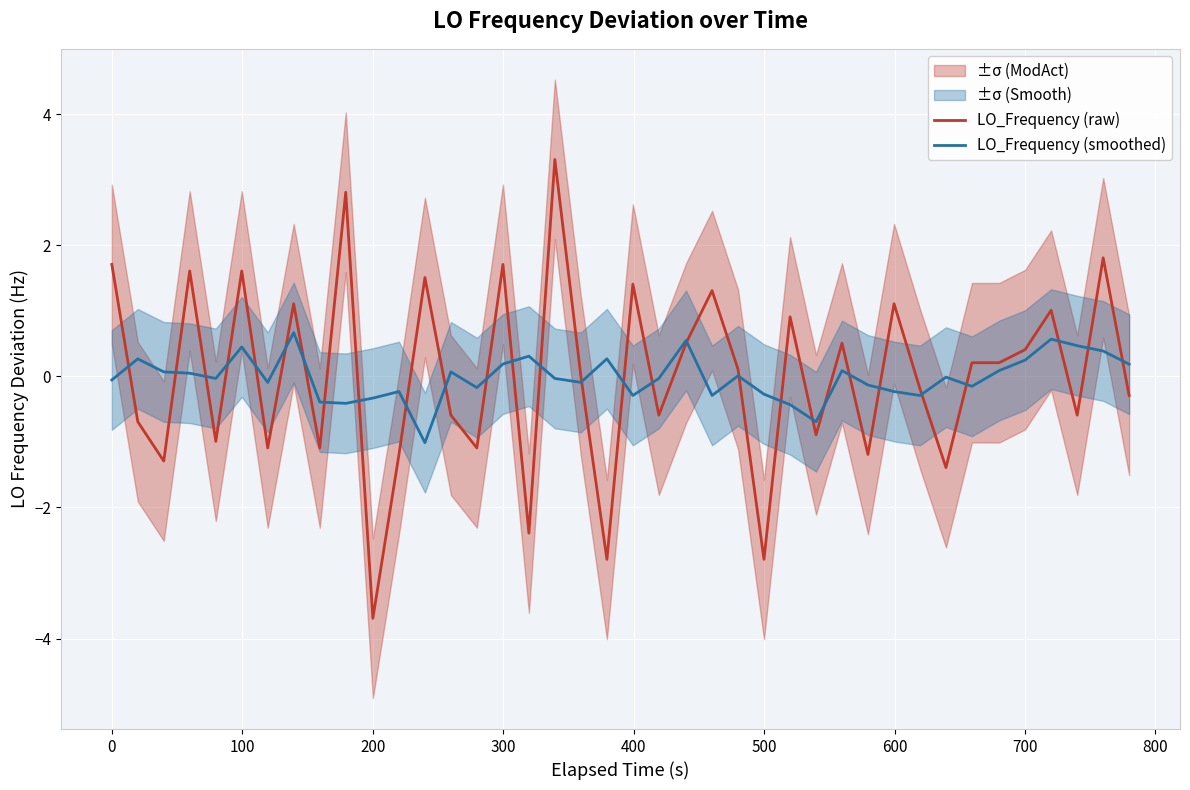

Reading right to left, what are all the values shown in this chart?

LO_Frequency (raw): -0.3	1.8	-0.6	1.0	0.4	0.2	0.2	-1.4	-0.2	1.1	-1.2	0.5	-0.9	0.9	-2.8	0.1	1.3	0.5	-0.6	1.4	-2.8	0.0	3.3	-2.4	1.7	-1.1	-0.6	1.5	-1.2	-3.7	2.8	-1.1	1.1	-1.1	1.6	-1.0	1.6	-1.3	-0.7	1.7
LO_Frequency (smoothed): 0.2	0.4	0.5	0.6	0.2	0.1	-0.2	-0.0	-0.3	-0.2	-0.1	0.1	-0.7	-0.4	-0.3	0.0	-0.3	0.5	-0.0	-0.3	0.3	-0.1	-0.0	0.3	0.2	-0.2	0.1	-1.0	-0.2	-0.3	-0.4	-0.4	0.7	-0.1	0.4	-0.0	0.0	0.1	0.3	-0.1